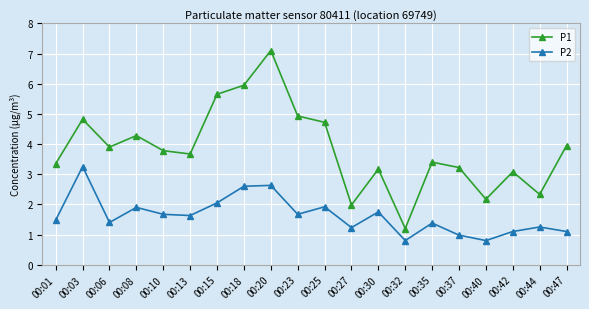

What is the difference between the highest and lowest values at 00:25?

2.8